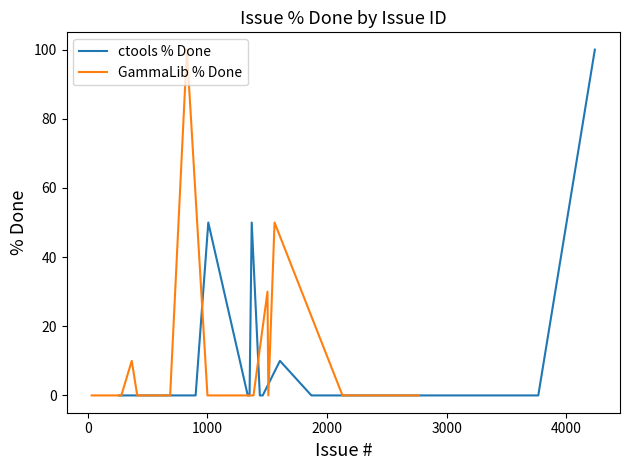

The GammaLib % Done series shows -58 at 27. True or false?

False